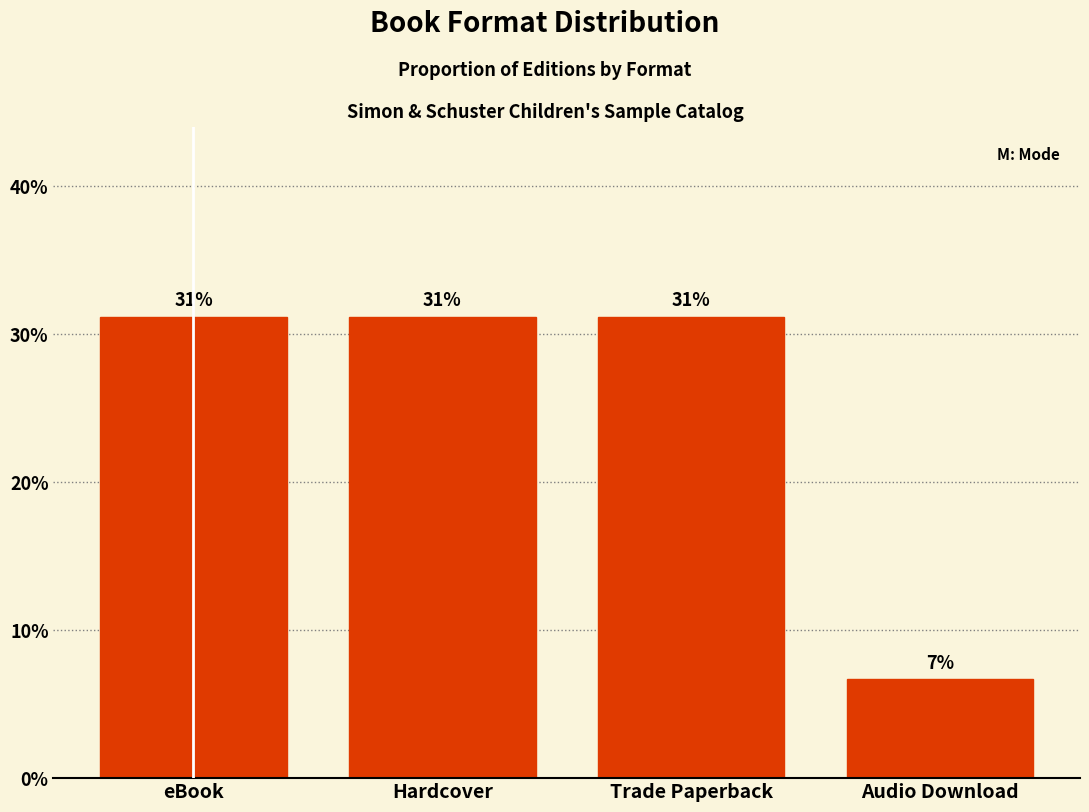

Where is the data nearest to the value 18?

Audio Download